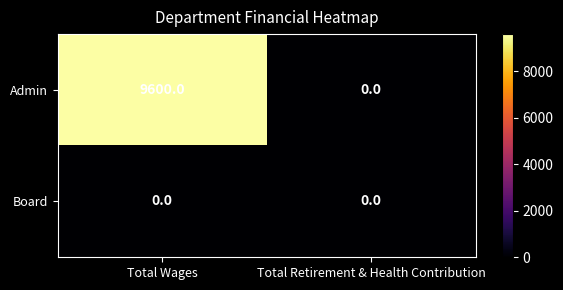

What is the difference between the highest and lowest values at Total Wages?

9600